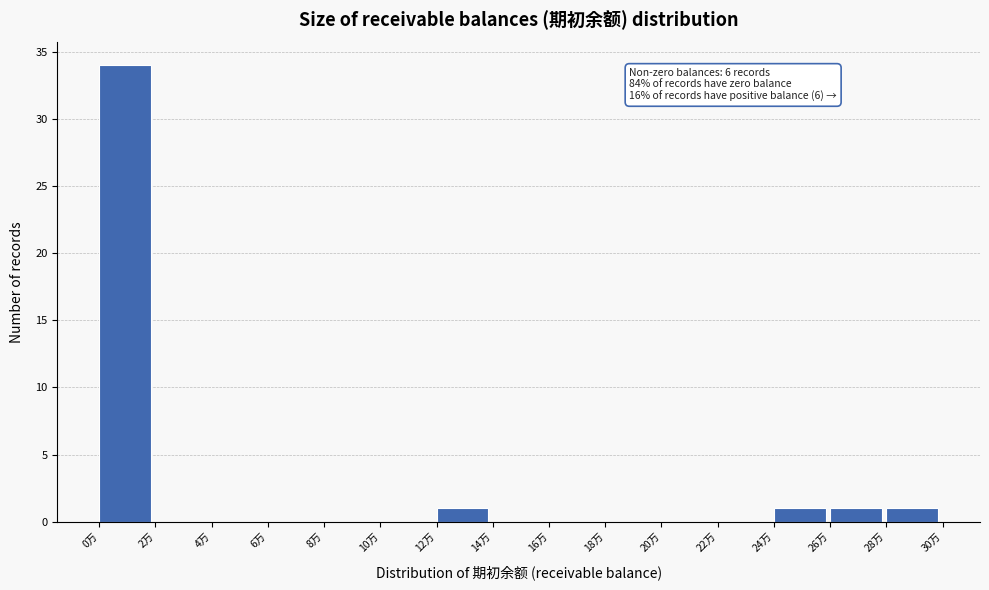

Reading left to right, list all the values displayed in this chart.

0万=34	2万=0	4万=0	6万=0	8万=0	10万=0	12万=1	14万=0	16万=0	18万=0	20万=0	22万=0	24万=1	26万=1	28万=1